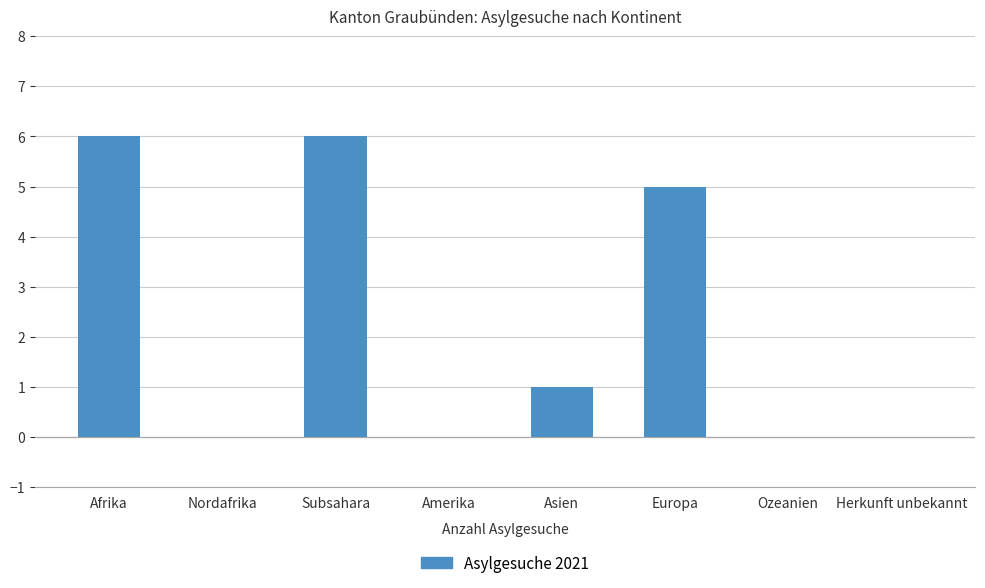

Does the chart contain stacked bars?

No